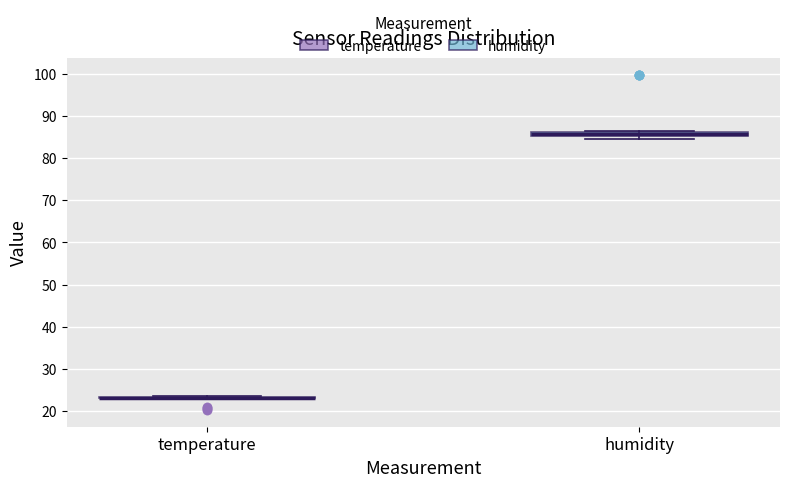

Where is the lower edge of the box for humidity on the y-axis? The values are not printed on the chart, so give them approximately, as read against the axis.

85